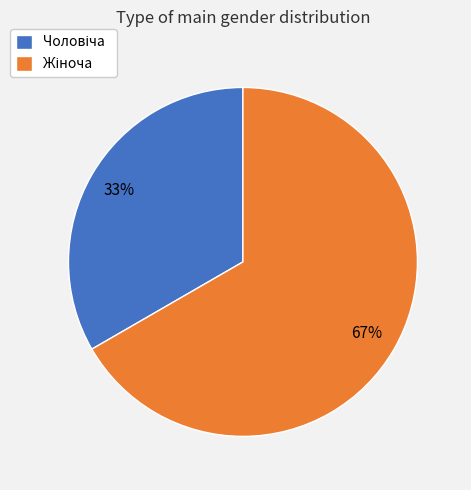

Is there a majority slice in this chart?

Yes